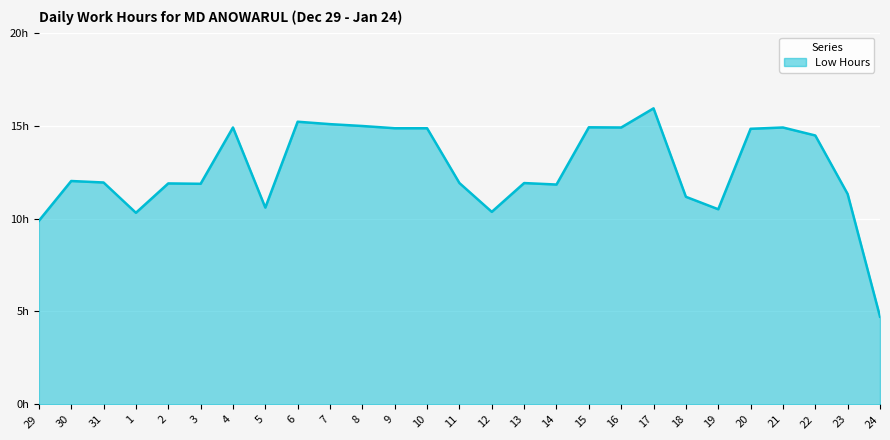

Does the chart have visible grid lines?

Yes